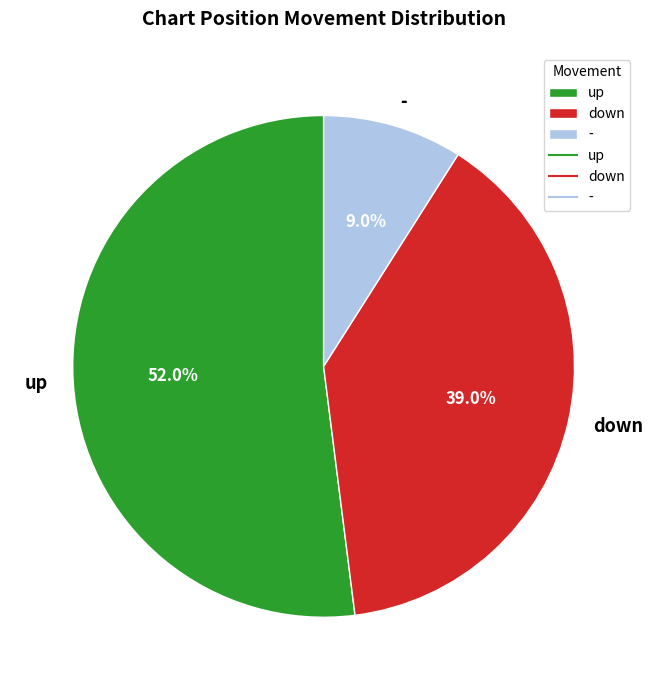

To the nearest percent, what portion does down represent?

39%